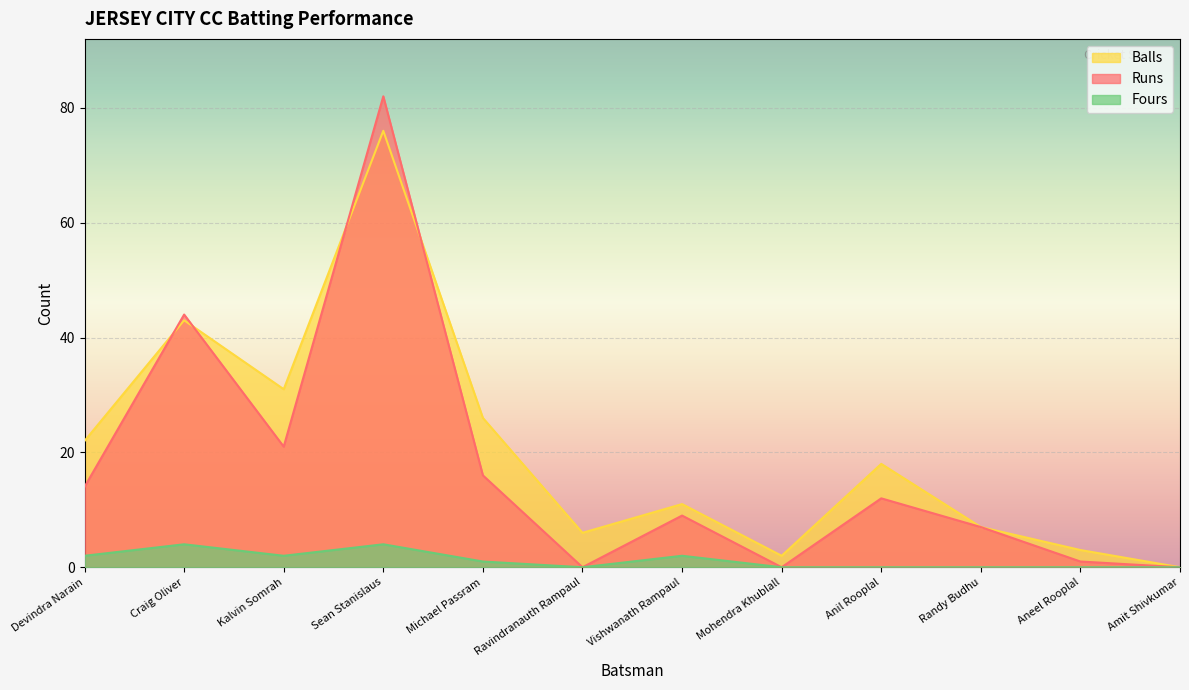

Between Craig Oliver and Amit Shivkumar, which series saw the biggest shift?

Runs